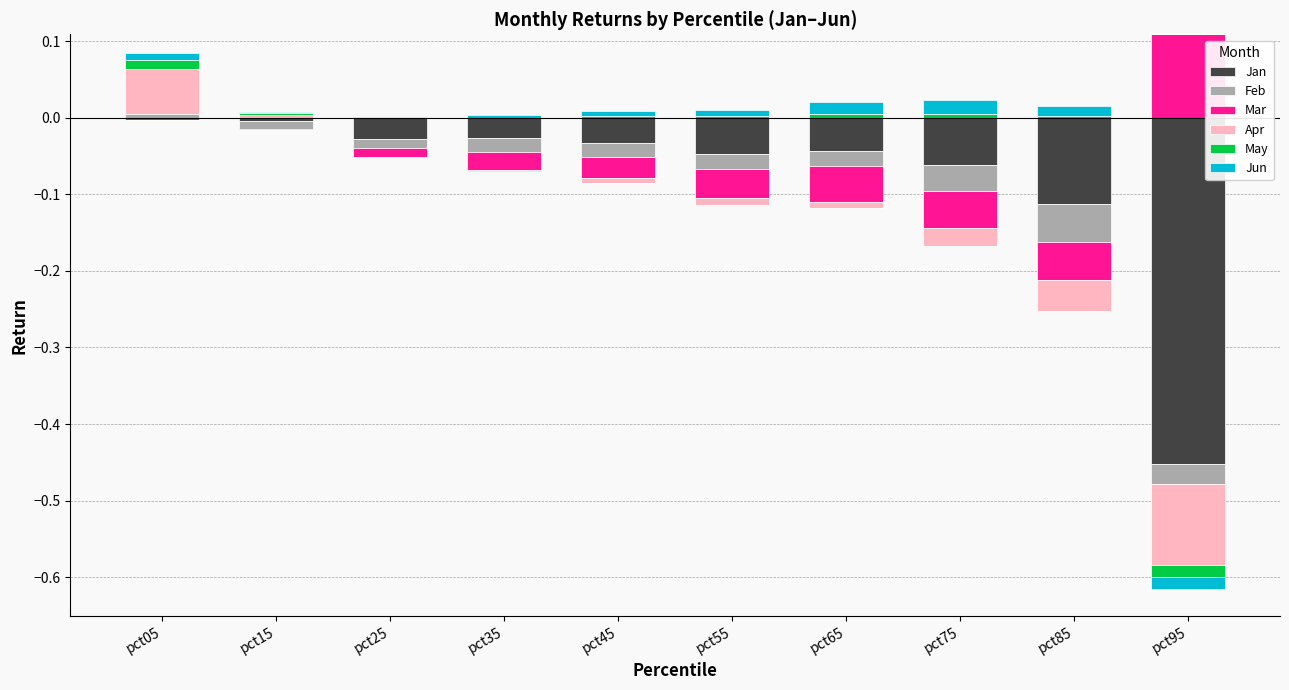

How many bars are there in total?

60